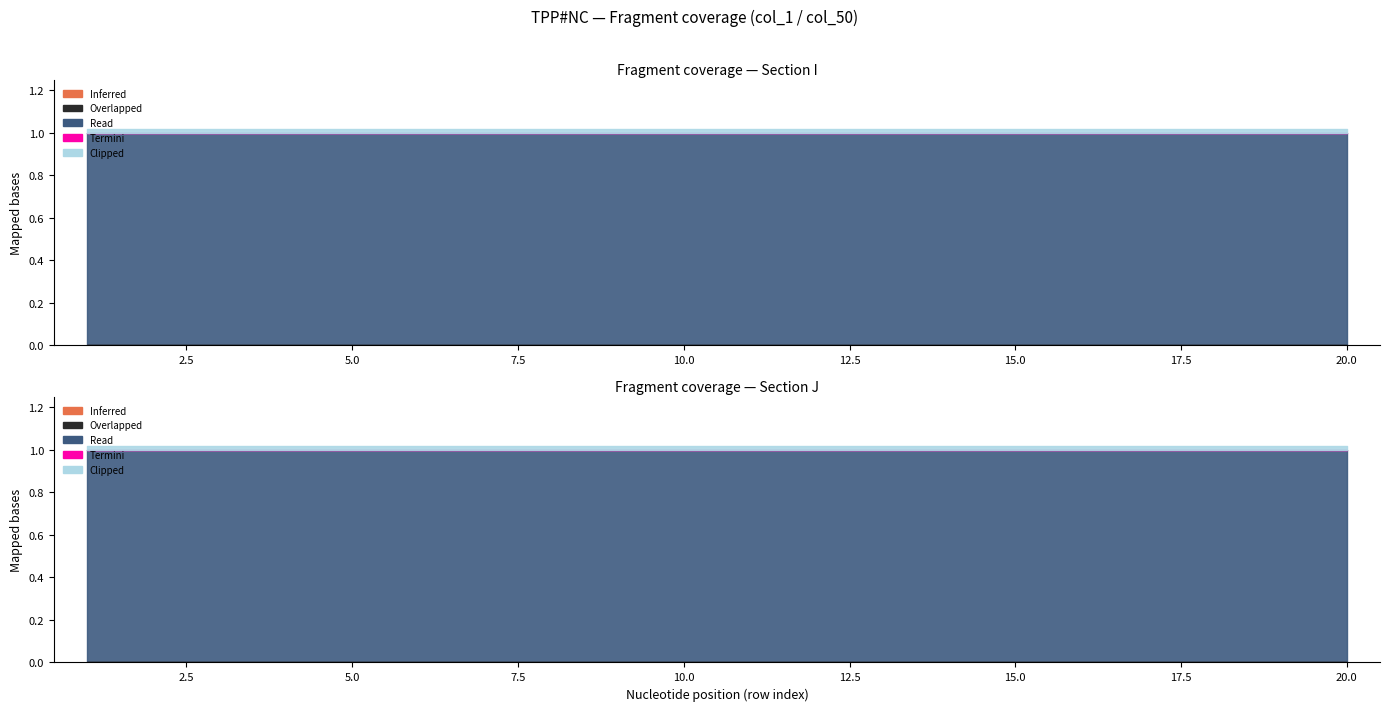

At which category is the sum across all series the highest?

1